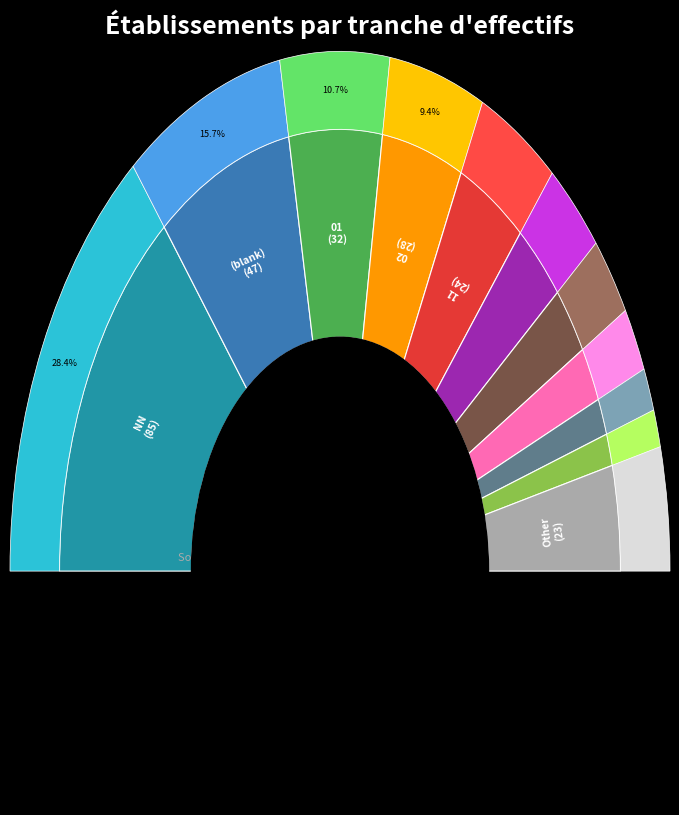

To the nearest percent, what portion does 02 represent?

9%